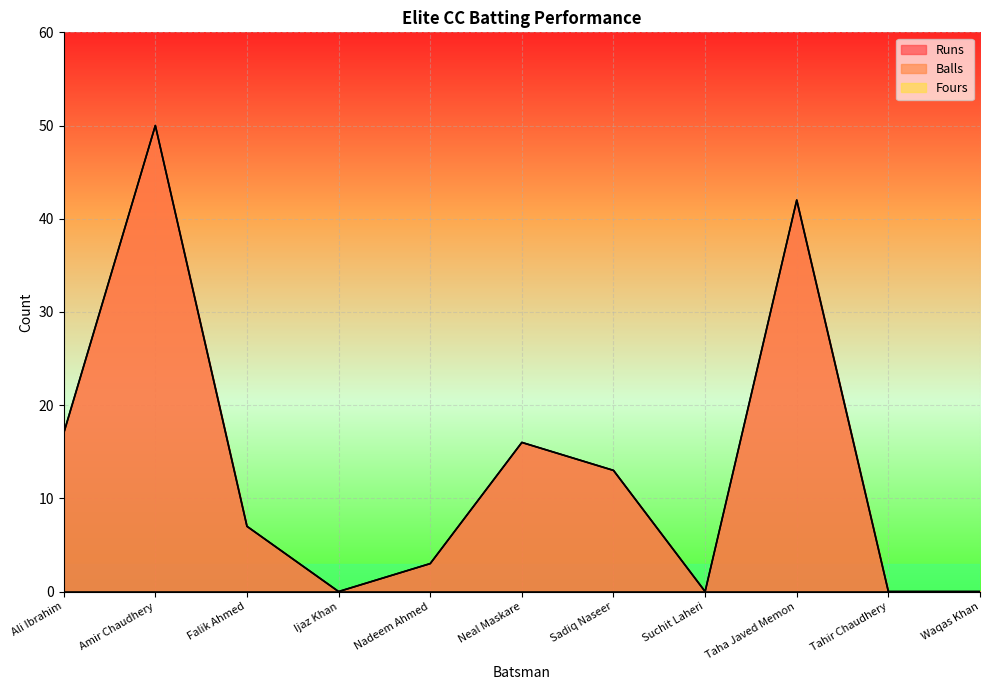

What is the value of the Runs point at the 3rd from the left?

7